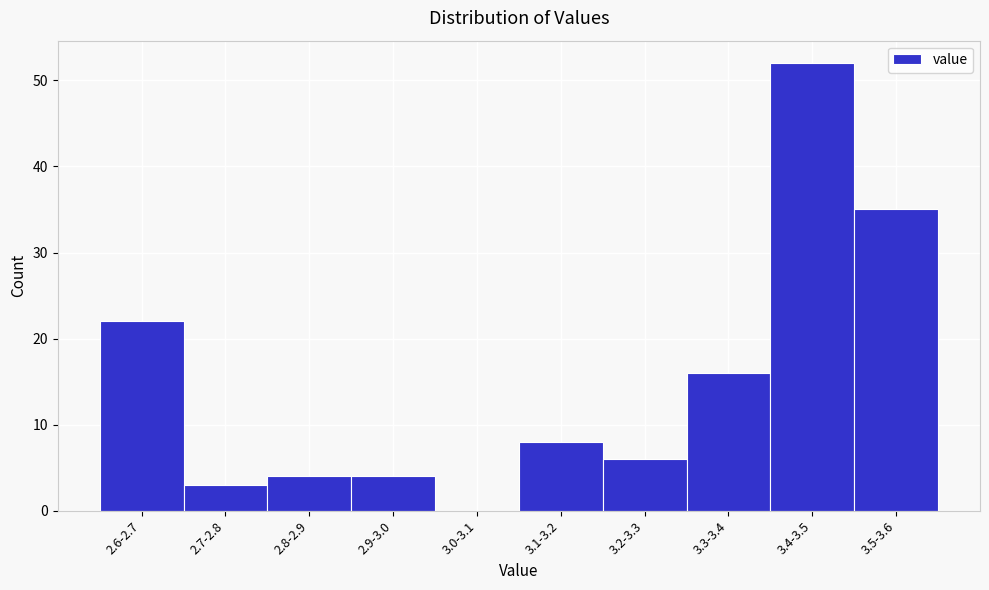

Reading left to right, list all the values displayed in this chart.

2.6-2.7=22	2.7-2.8=3	2.8-2.9=4	2.9-3.0=4	3.0-3.1=0	3.1-3.2=8	3.2-3.3=6	3.3-3.4=16	3.4-3.5=52	3.5-3.6=35